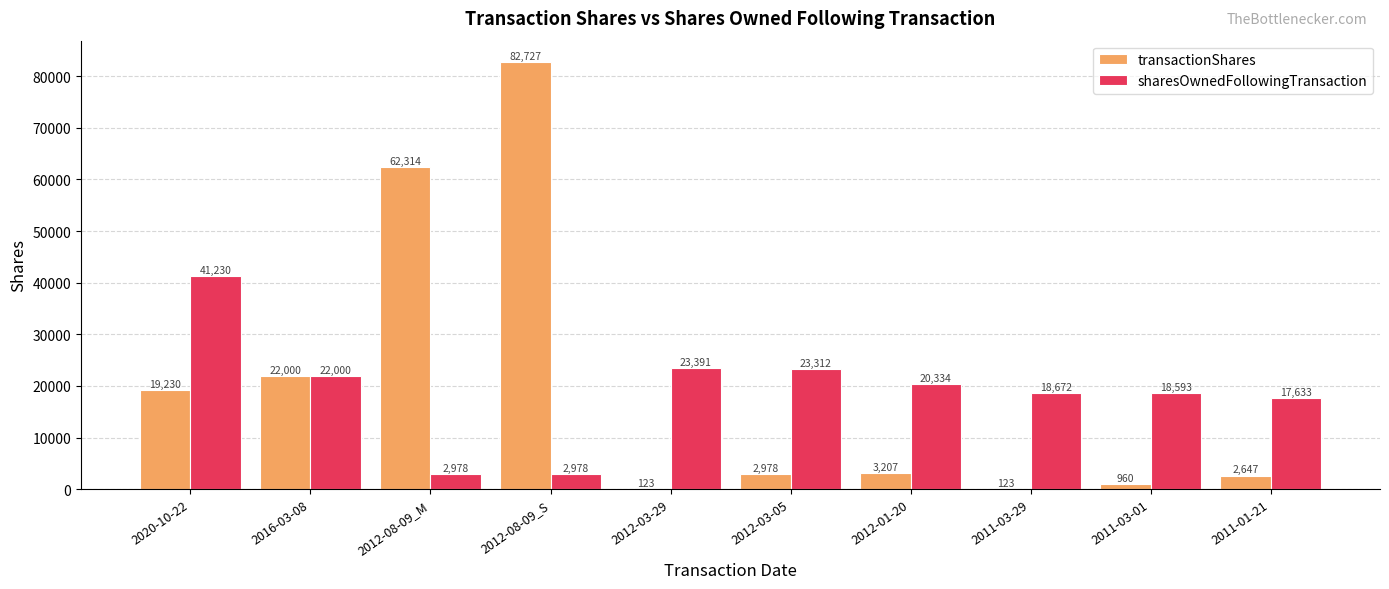

What is the approximate value of sharesOwnedFollowingTransaction at 2012-03-05, to the nearest 10?

23310